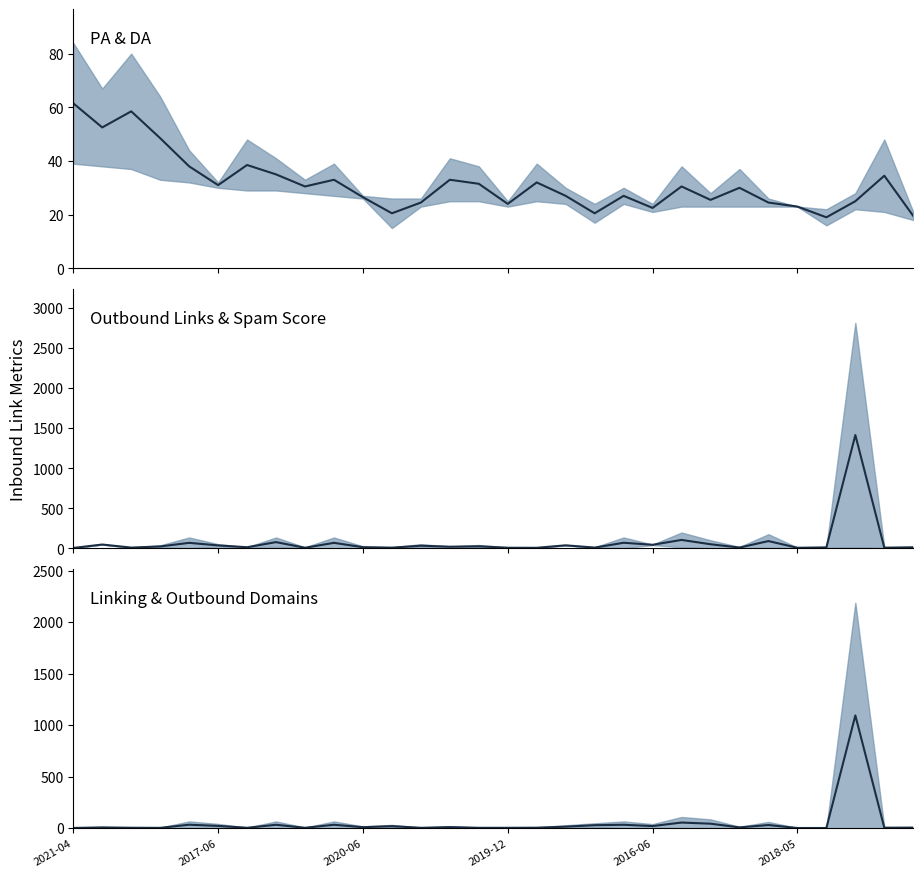

Is it true that PA vs DA midline equals 19.5 at 29?

True